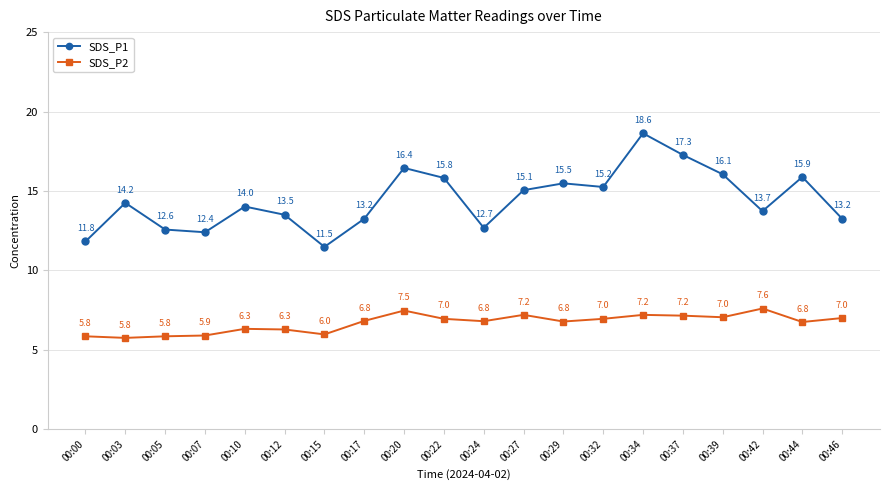

Rank the series by their average value, from lowest to highest.

SDS_P2, SDS_P1